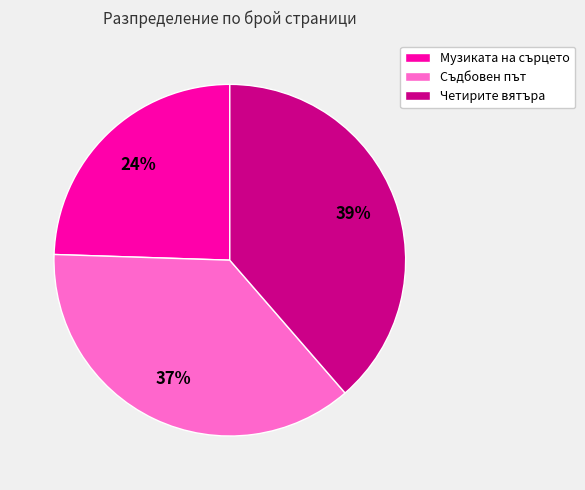

To the nearest percent, what is the difference between the Съдбовен път and Четирите вятъра slice percentages?

2%